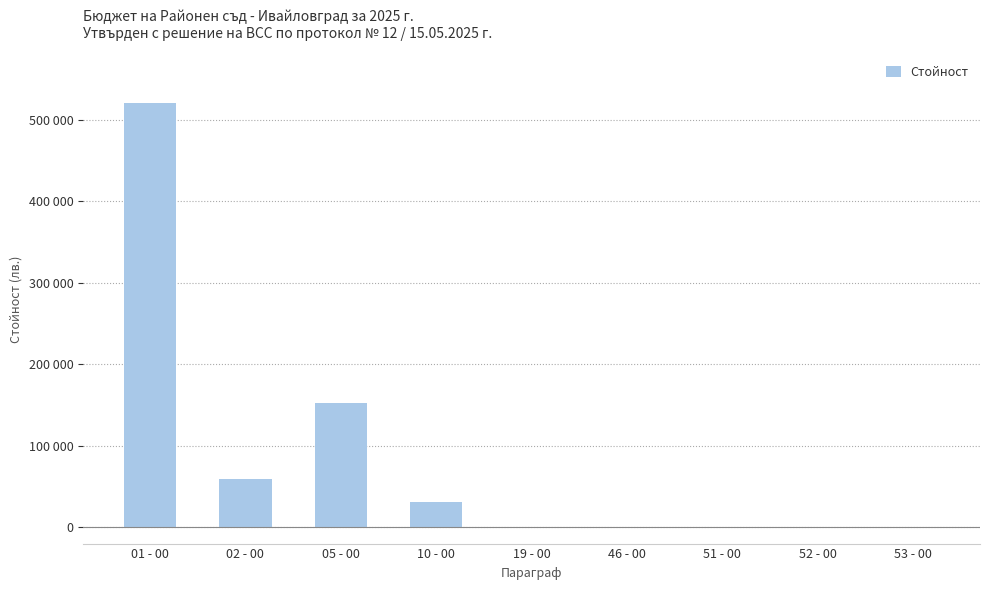

Does the chart contain any negative values?

No